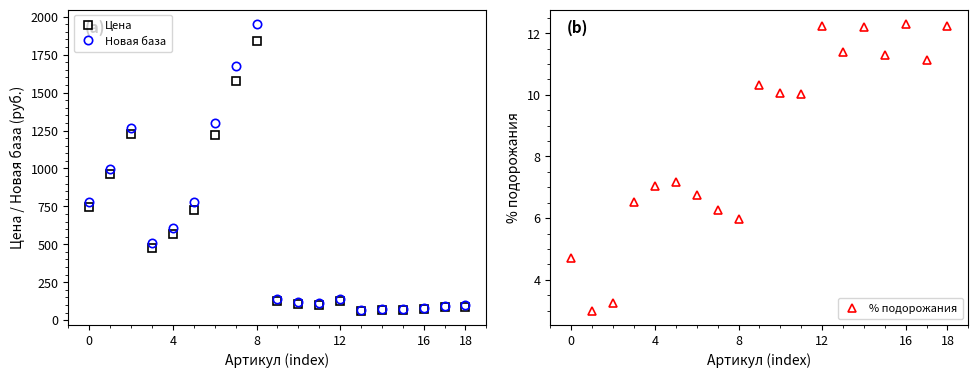

What is the label of the 1st point from the right?

18